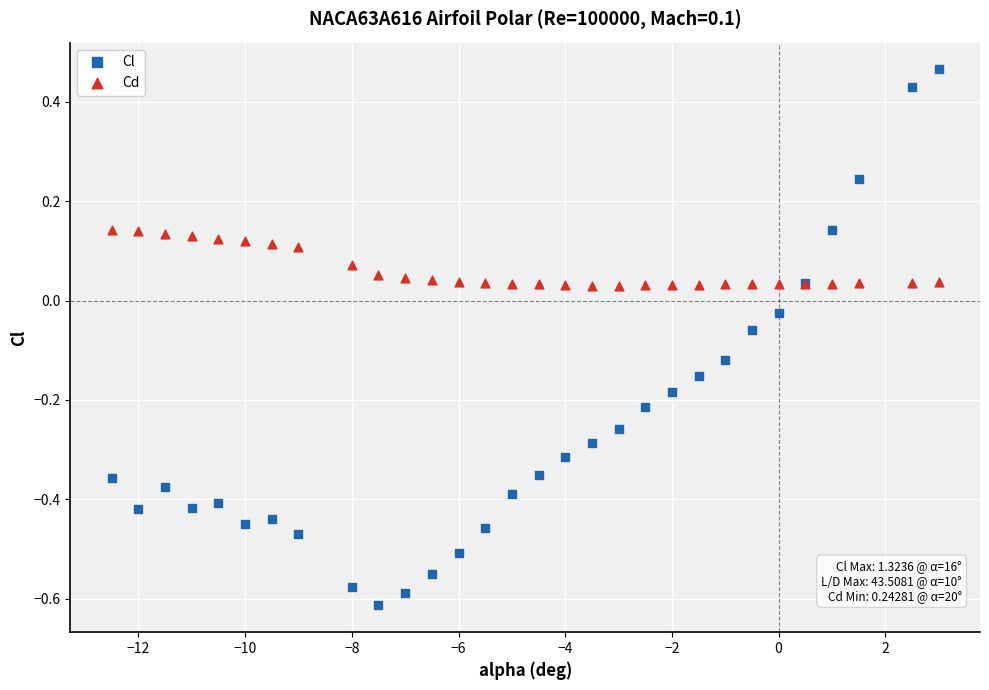

Which series reaches the minimum Y coordinate?

Cl